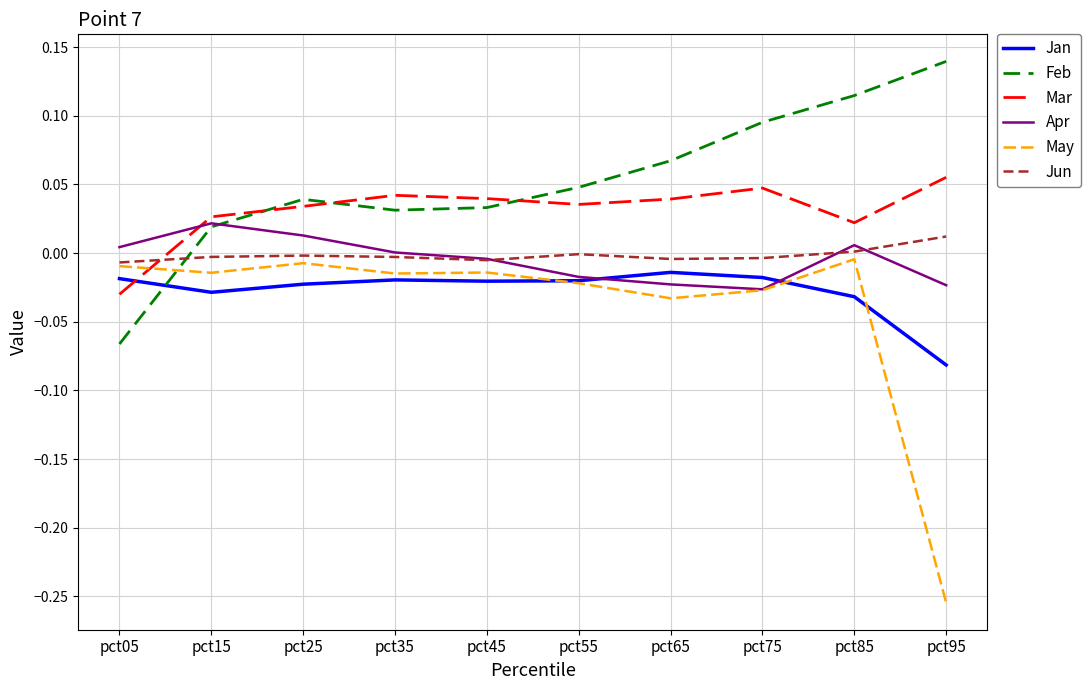

Rank the series by their maximum value, from lowest to highest.

Jan, May, Jun, Apr, Mar, Feb